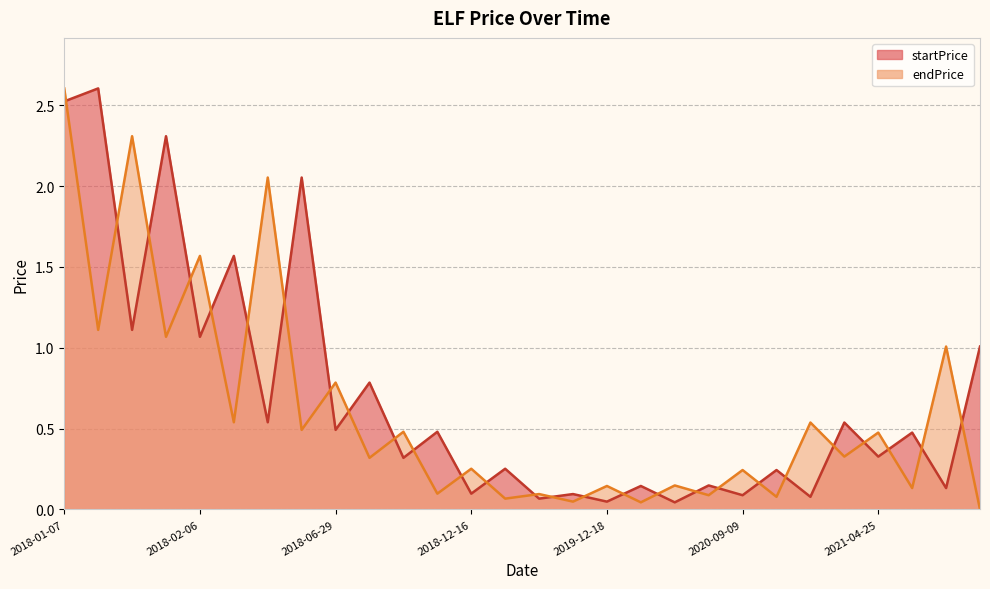

What is the average value of the startPrice series?

0.7